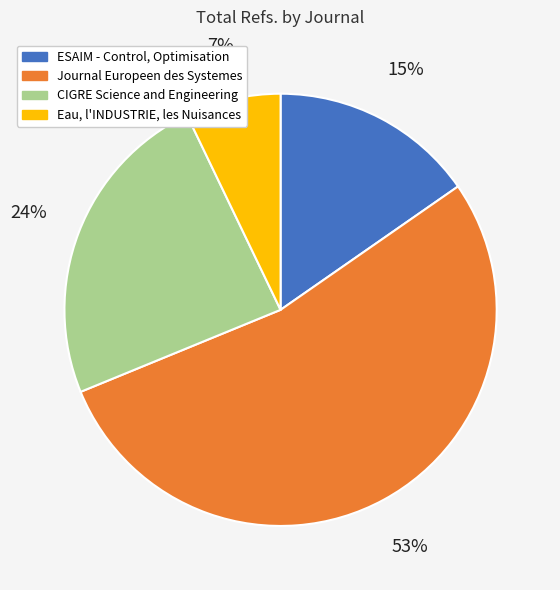

The CIGRE Science and Engineering slice represents 24% of the pie. True or false?

True